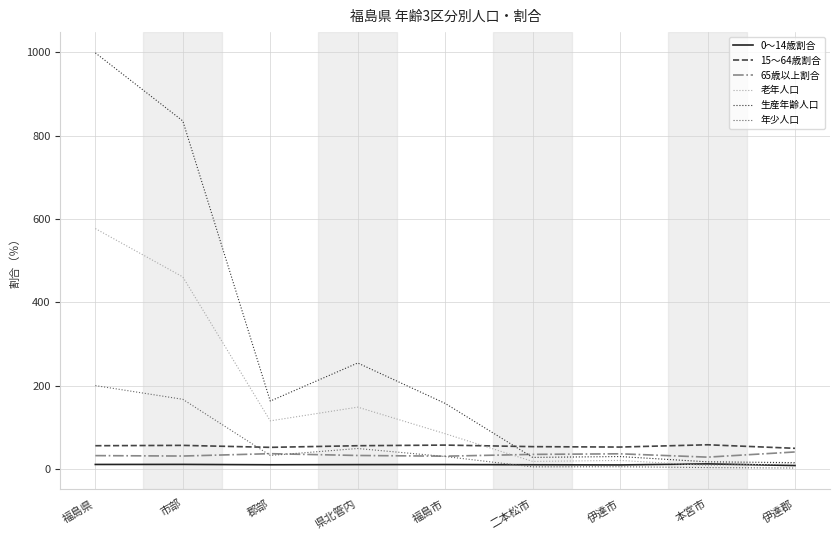

At how many categories does at least one series exceed 137?

5